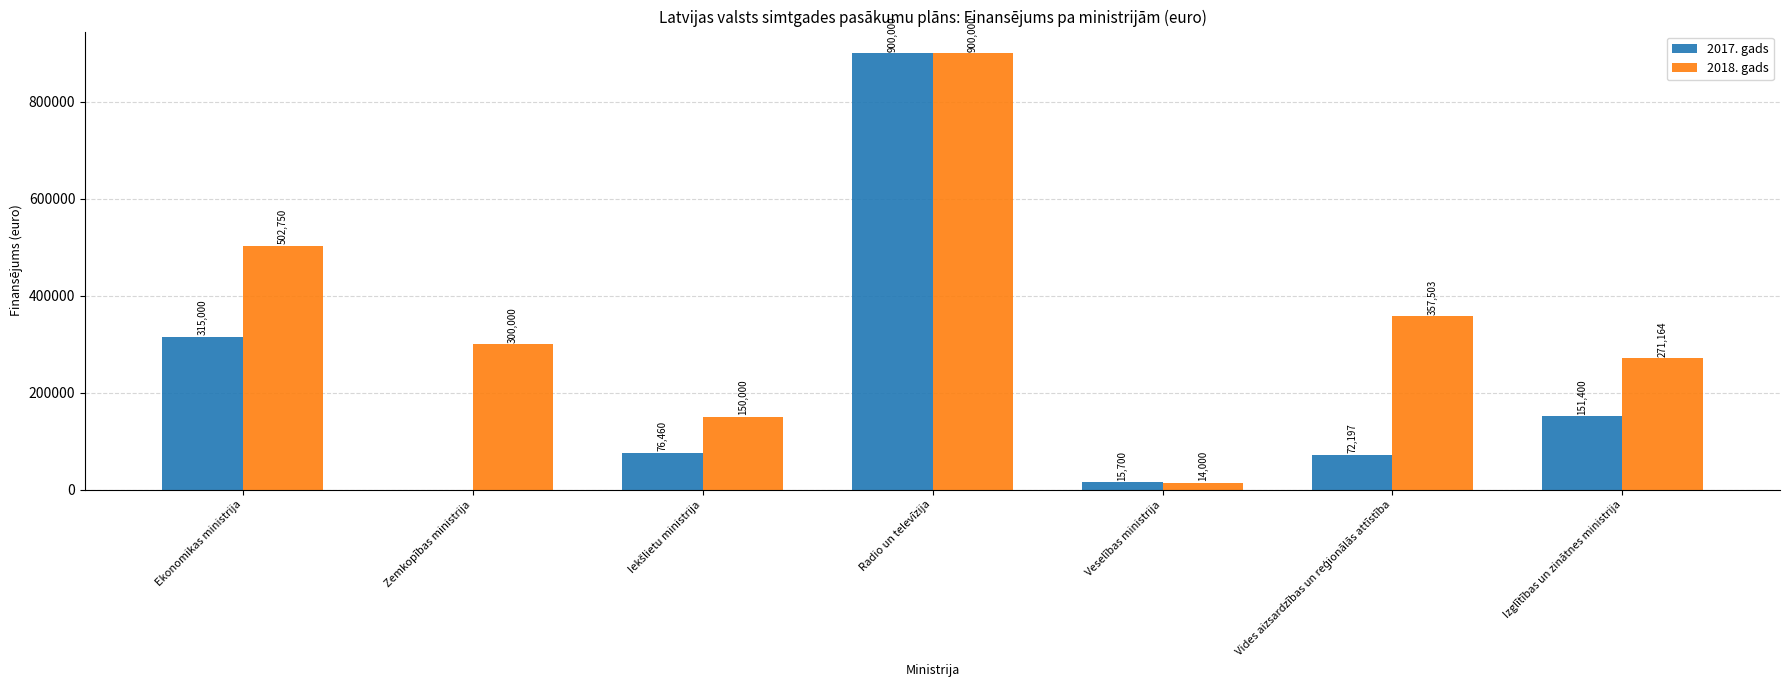

At which label does 2018. gads first exceed 300000?

Ekonomikas ministrija